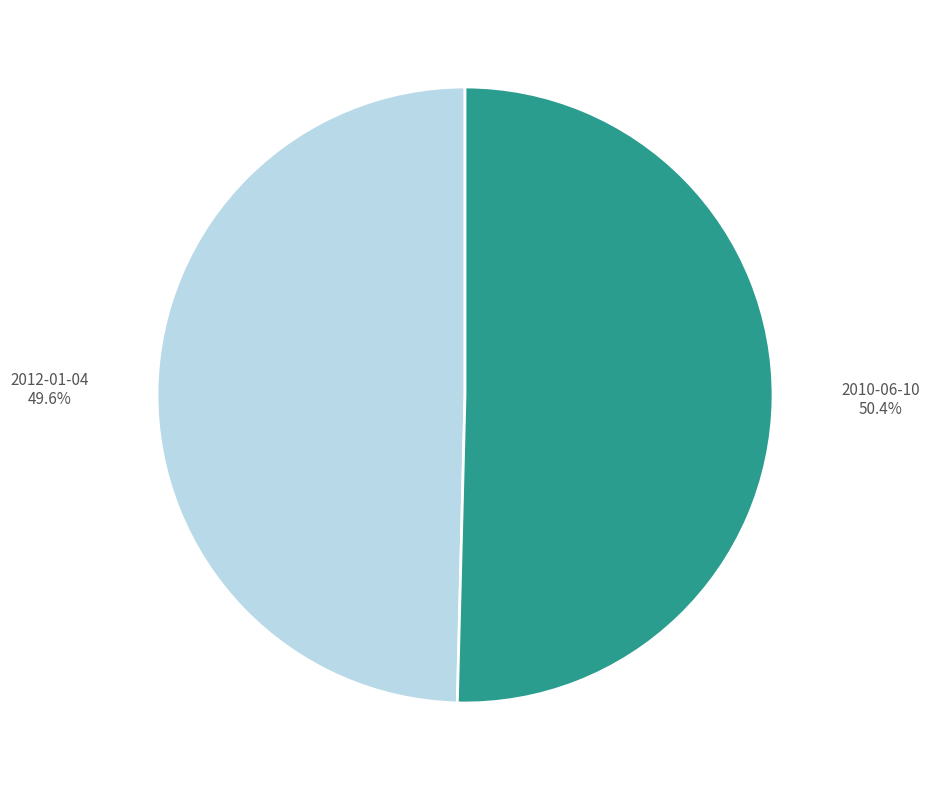

How many segments does this pie chart have?

2